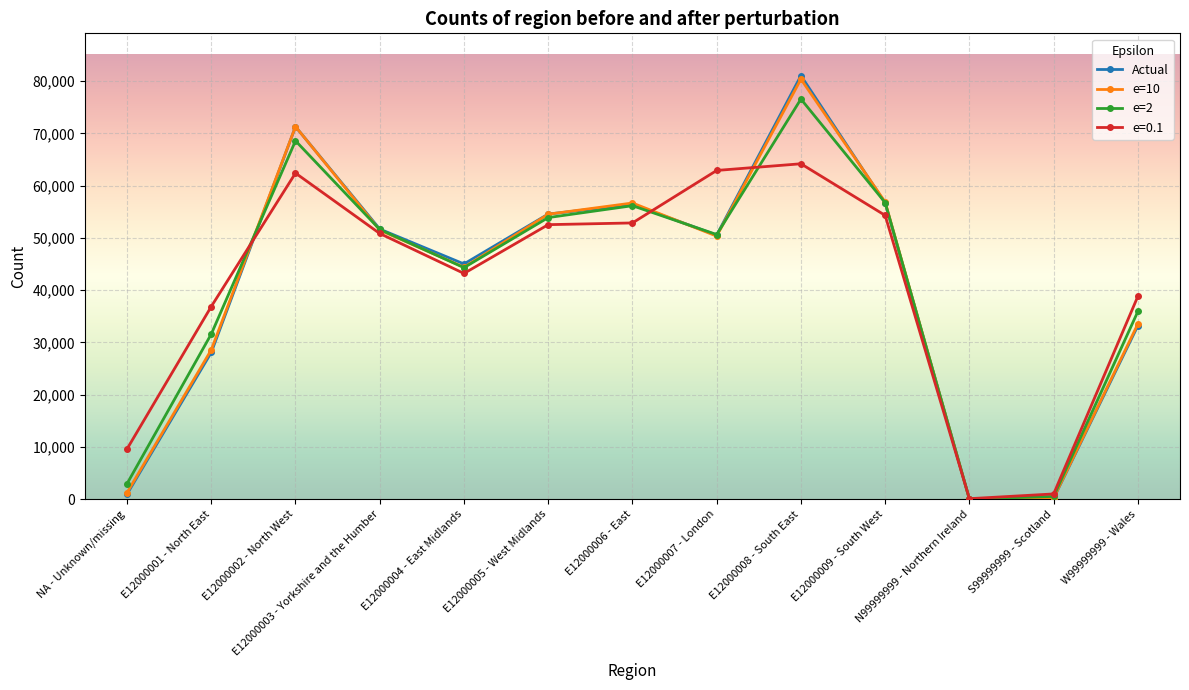

Where is the first local minimum for Actual?

E12000004 - East Midlands